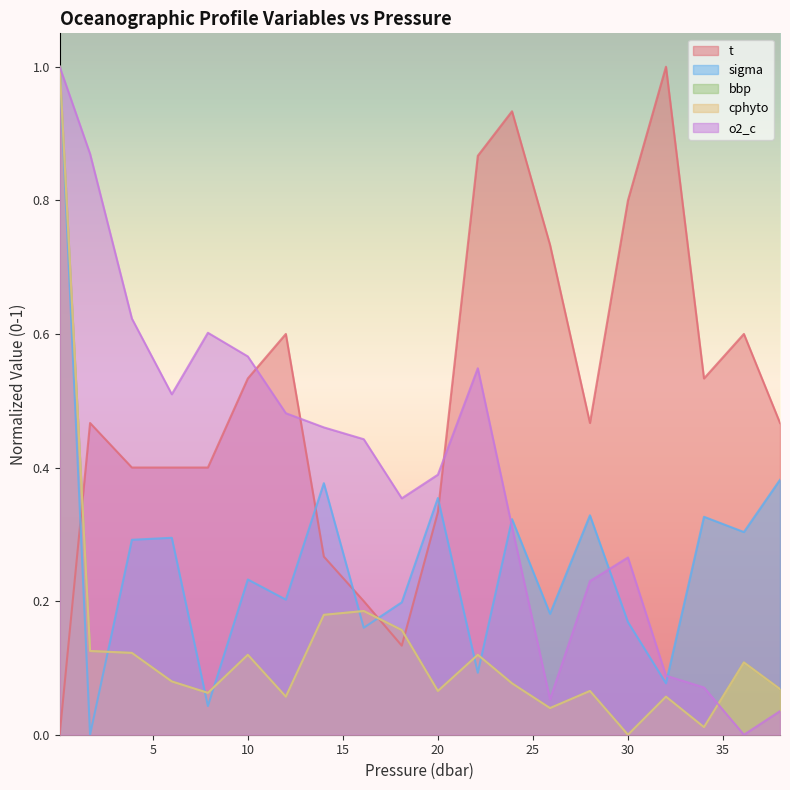

True or false: bbp has a value of 1.6 at 0.1.

False